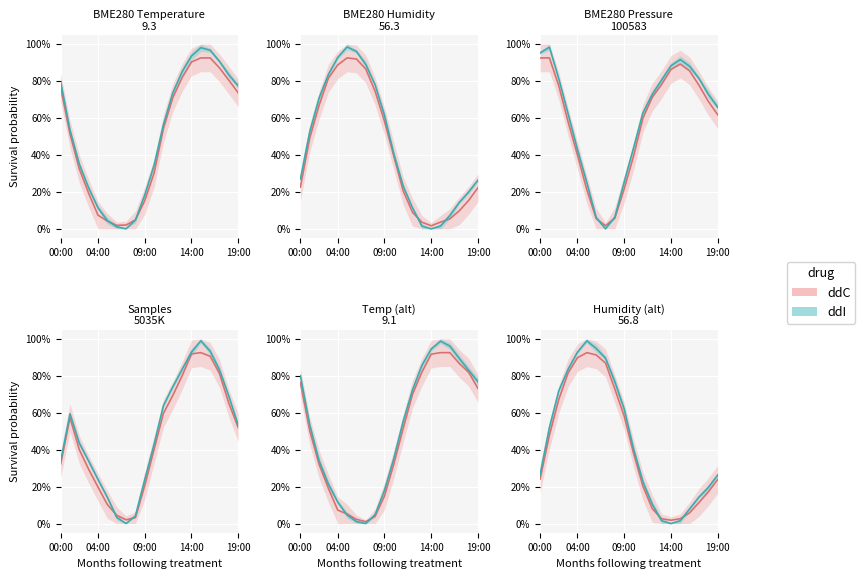

What is the difference between the second highest and minimum values in the BME280_humidity series?

0.9